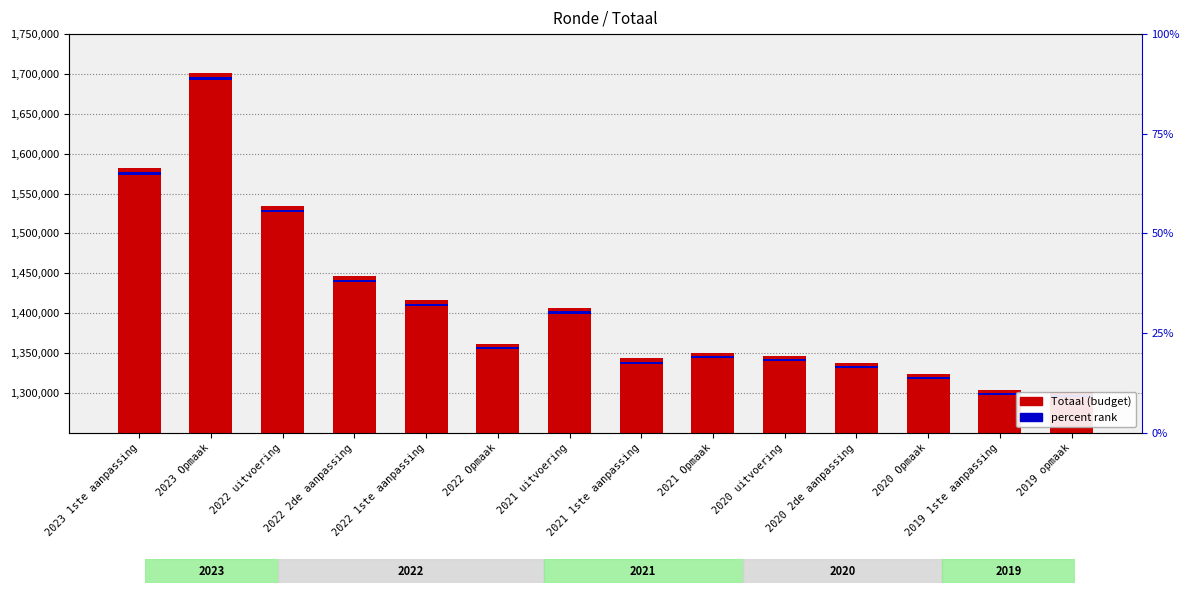

The chart shows a value of 2138274 at 2021 1ste aanpassing. True or false?

False